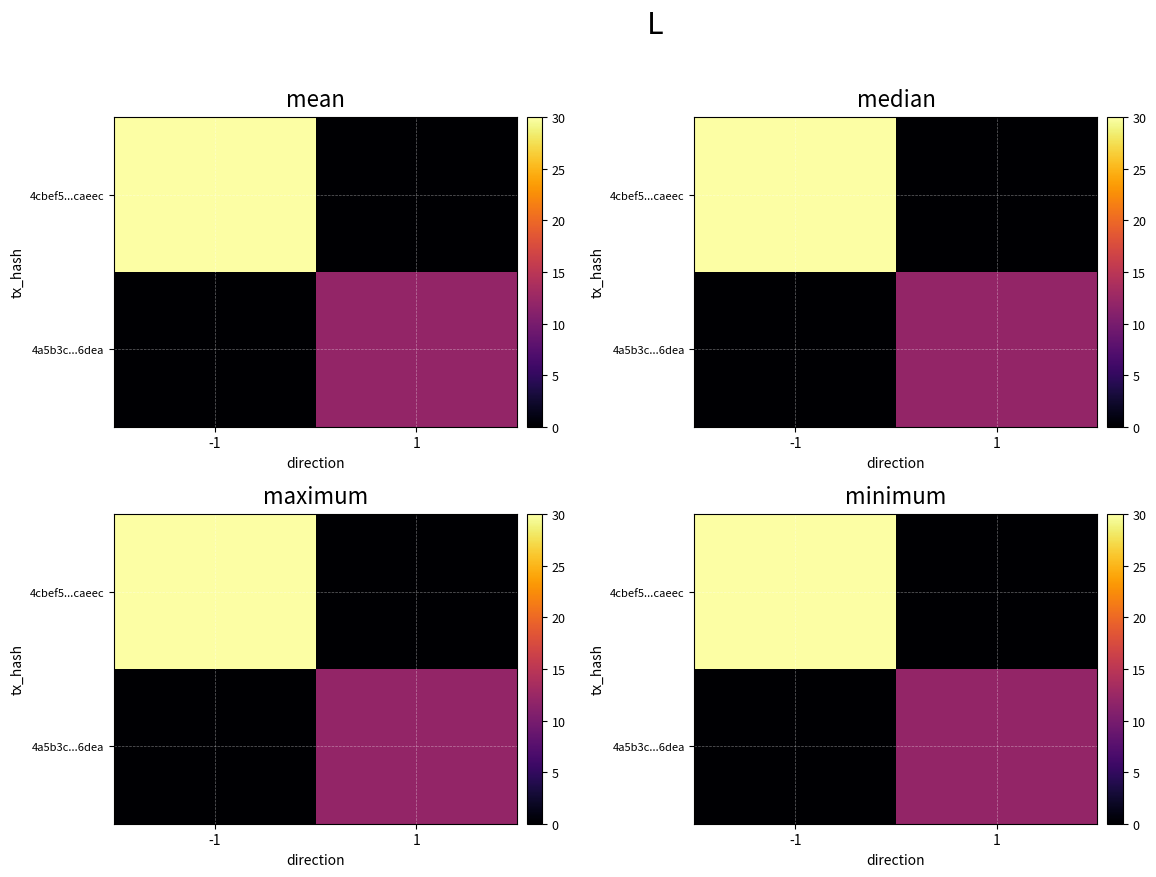

At which label does 4cbef5...caeec reach its minimum?

1